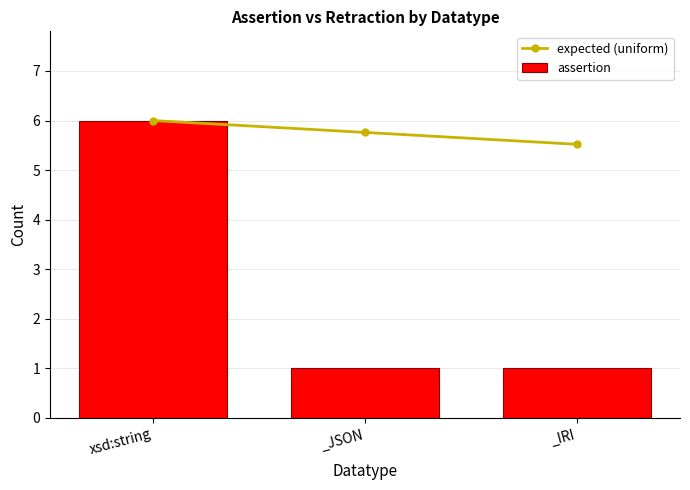

Reading left to right, transcribe all the data shown in this chart.

expected (uniform): xsd:string=6.0	_JSON=5.8	_IRI=5.5
assertion: xsd:string=6.0	_JSON=1.0	_IRI=1.0